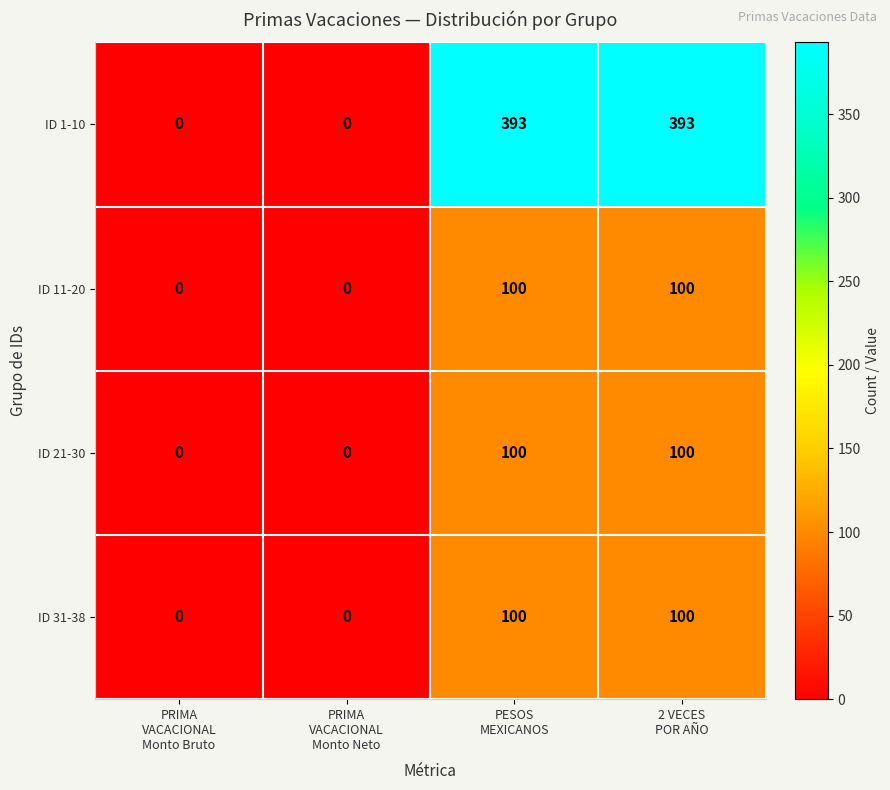

How many ID 11-20 values are between 0 and 100?

4